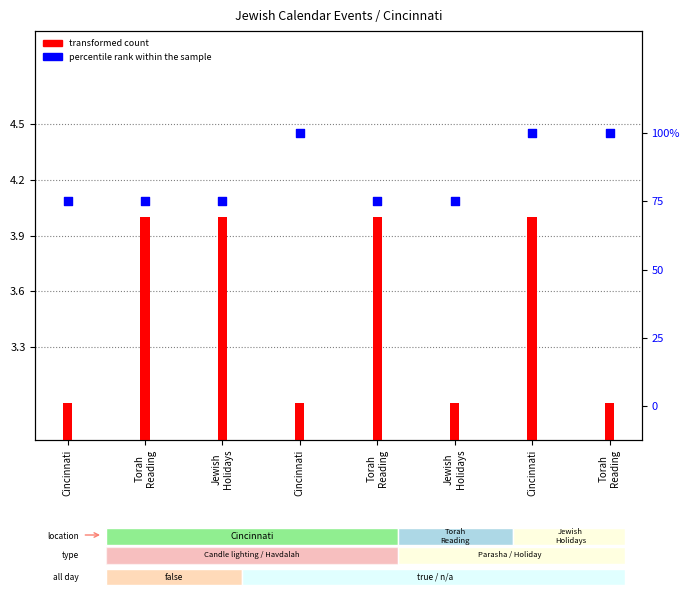

Which series contains the lowest Y value?

transformed count